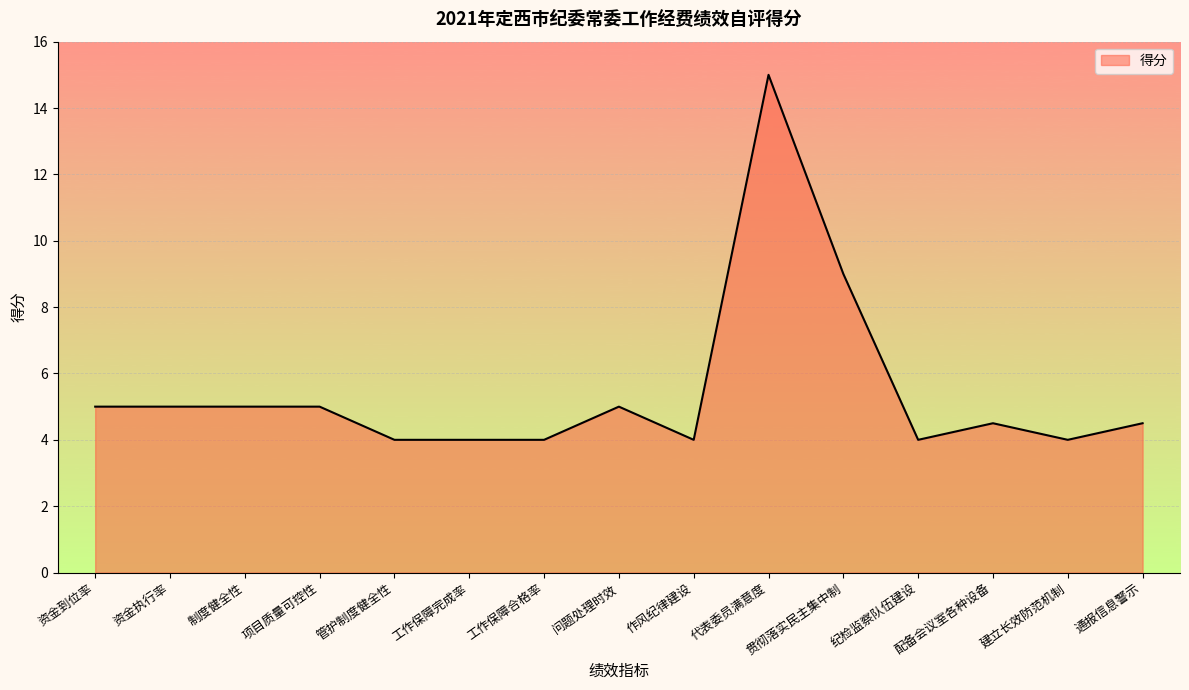

Reading left to right, transcribe all the data shown in this chart.

资金到位率=5.0	资金执行率=5.0	制度健全性=5.0	项目质量可控性=5.0	管护制度健全性=4.0	工作保障完成率=4.0	工作保障合格率=4.0	问题处理时效=5.0	作风纪律建设=4.0	代表委员满意度=15.0	贯彻落实民主集中制=9.0	纪检监察队伍建设=4.0	配备会议室各种设备=4.5	建立长效防范机制=4.0	通报信息警示=4.5